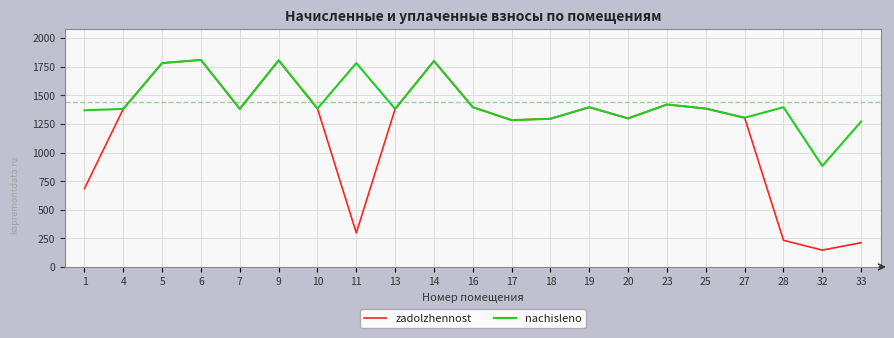

Between 14 and 33, which series saw the biggest shift?

zadolzhennost